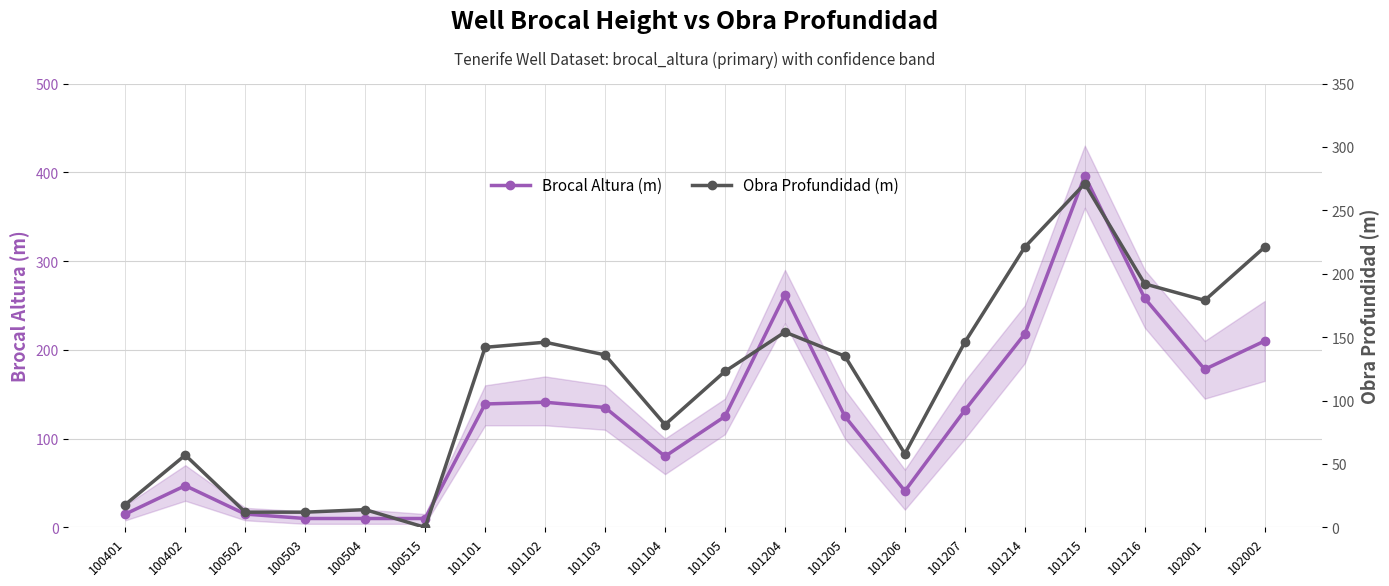

What is the value of the Obra Profundidad (m) point at the 5th from the left?

14